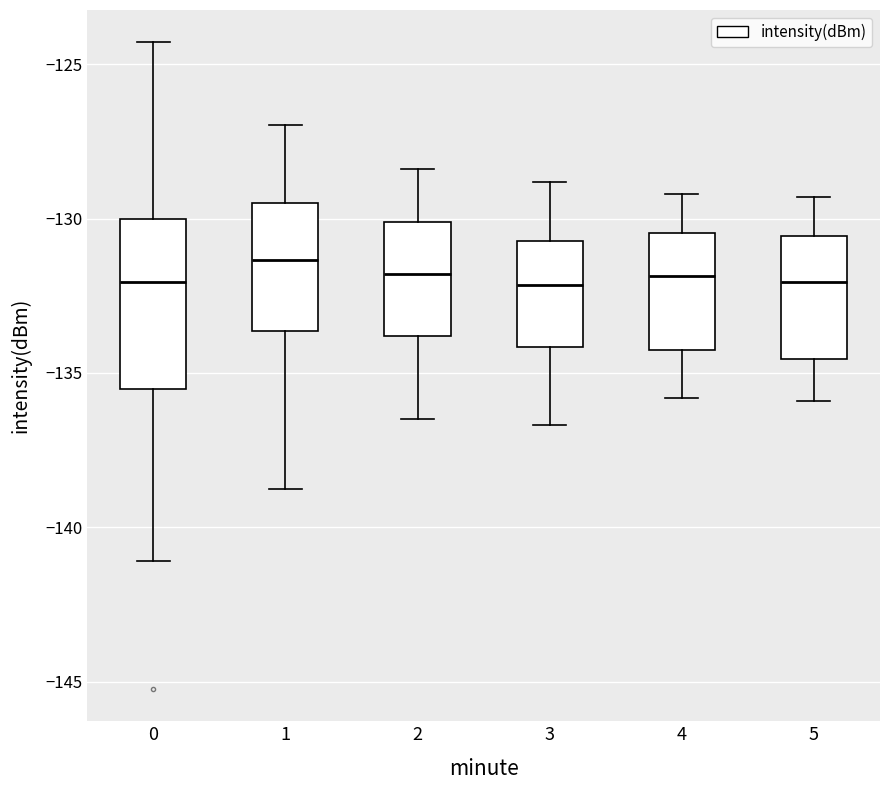

Where does the median line of the box at x = 4 sit on the y-axis? The values are not printed on the chart, so give them approximately, as read against the axis.

-132.0